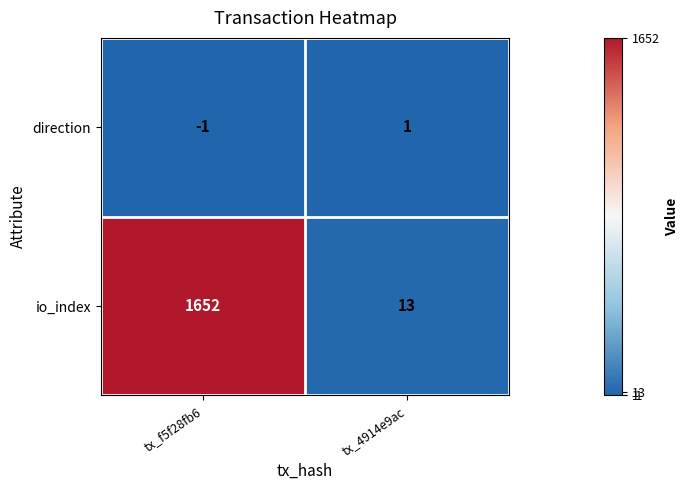

Between tx_f5f28fb6 and tx_4914e9ac, which series saw the biggest shift?

io_index